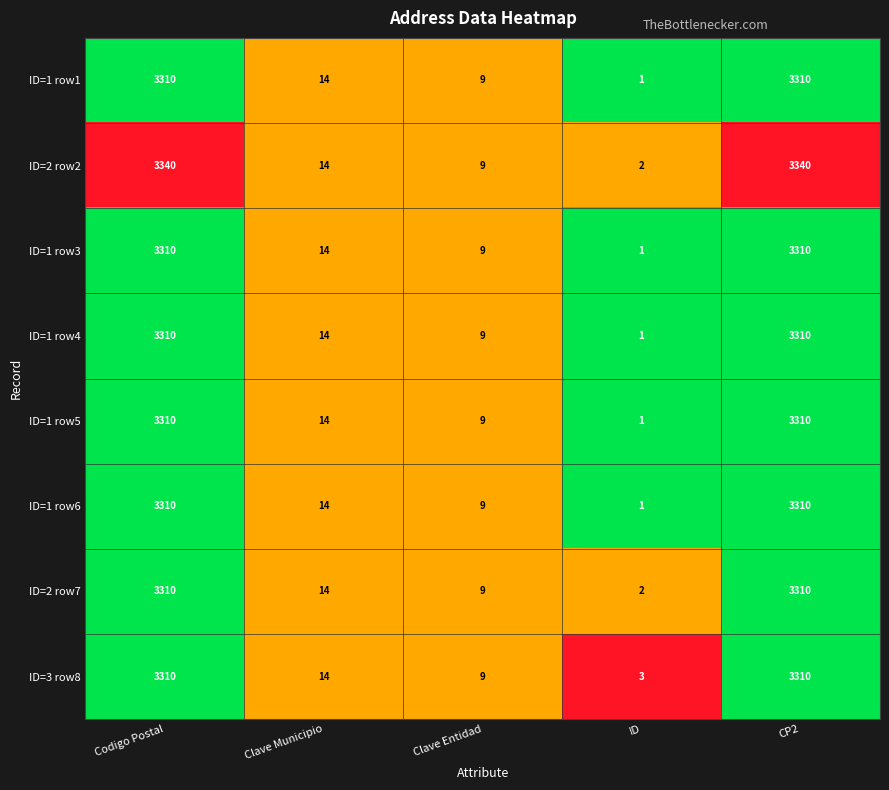

Which label corresponds to the smallest value in the chart?

ID